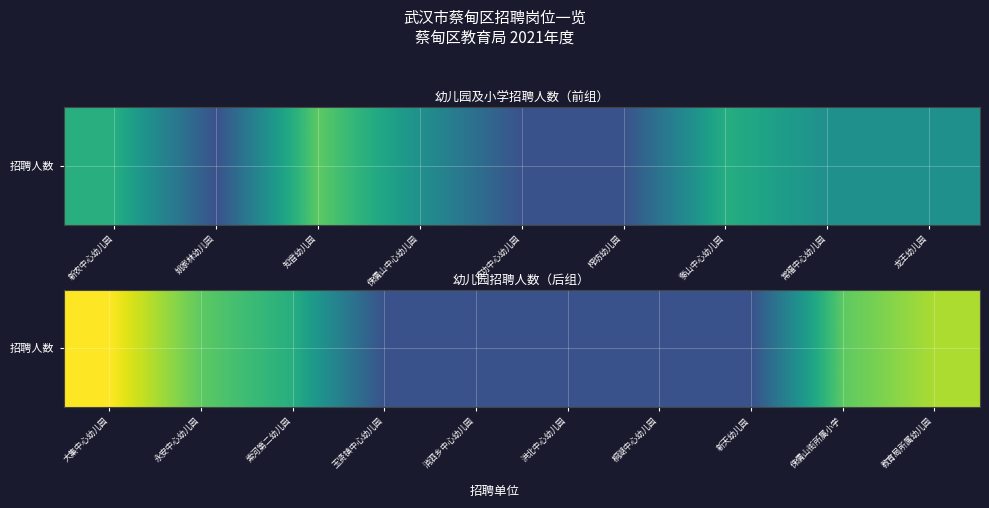

Approximately how many times larger is the value at 侏儒山街所属小学 compared to 新天幼儿园?

3.0